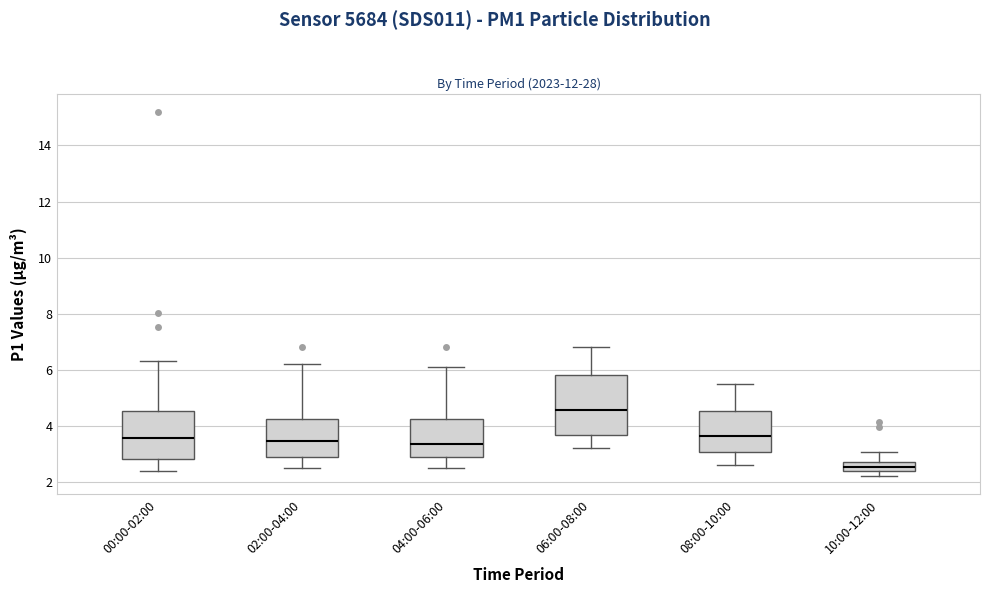

Where is the upper edge of the box for 04:00-06:00 on the y-axis? The values are not printed on the chart, so give them approximately, as read against the axis.

4.2